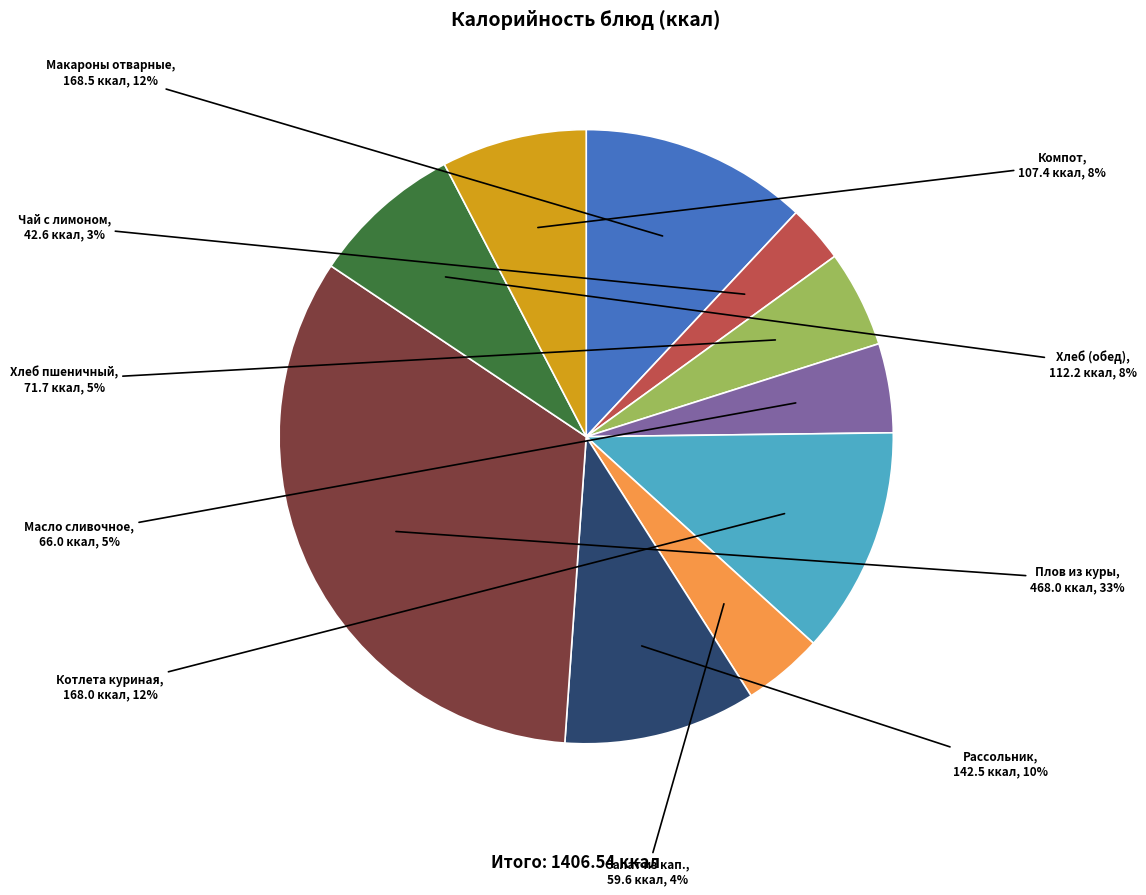

Which slice is the smallest?

Чай с лимоном